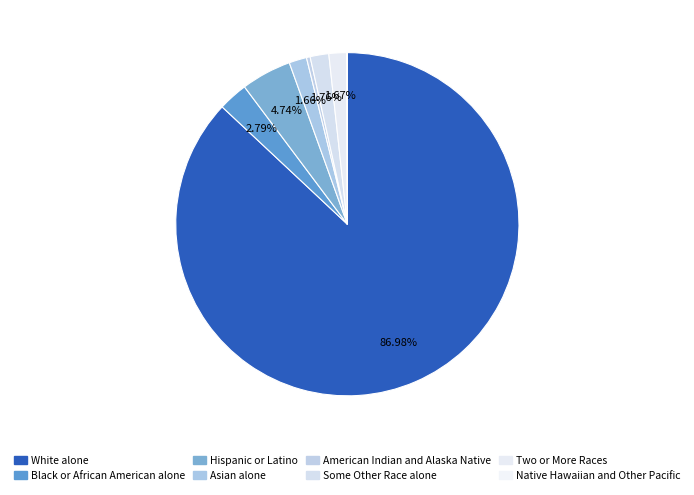

How many slices are in this pie chart?

8